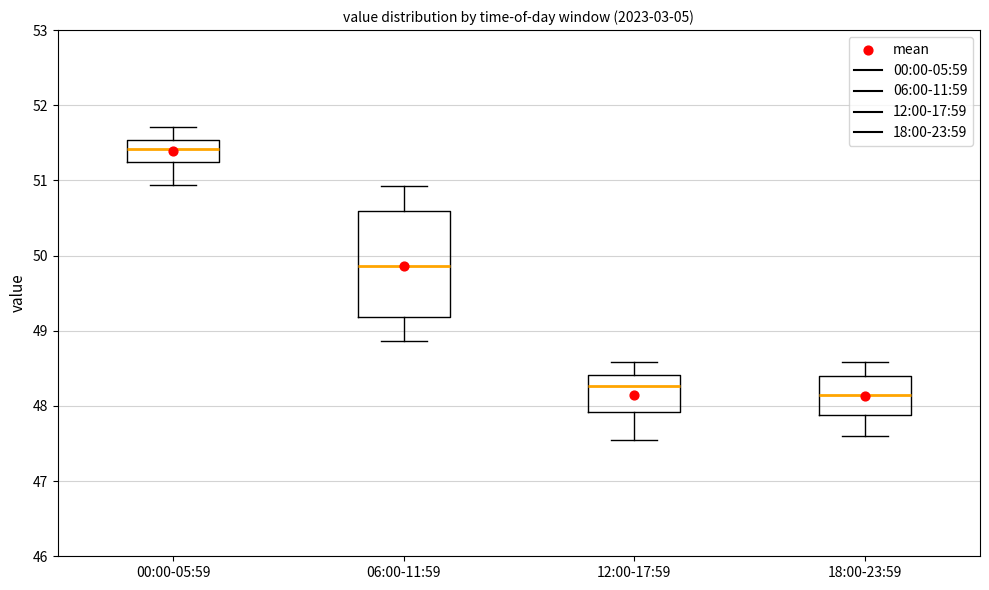

Reading left to right, read every box against the y-axis: the position of its median line, the range the box covers, and the ends of its whiskers. The values are not printed on the chart, so give them approximately, as read against the axis.

00:00-05:59: median 51.4, box 51.2 to 51.5, whiskers 50.9 to 51.7
06:00-11:59: median 49.9, box 49.2 to 50.6, whiskers 48.9 to 50.9
12:00-17:59: median 48.3, box 47.9 to 48.4, whiskers 47.6 to 48.6
18:00-23:59: median 48.2, box 47.9 to 48.4, whiskers 47.6 to 48.6